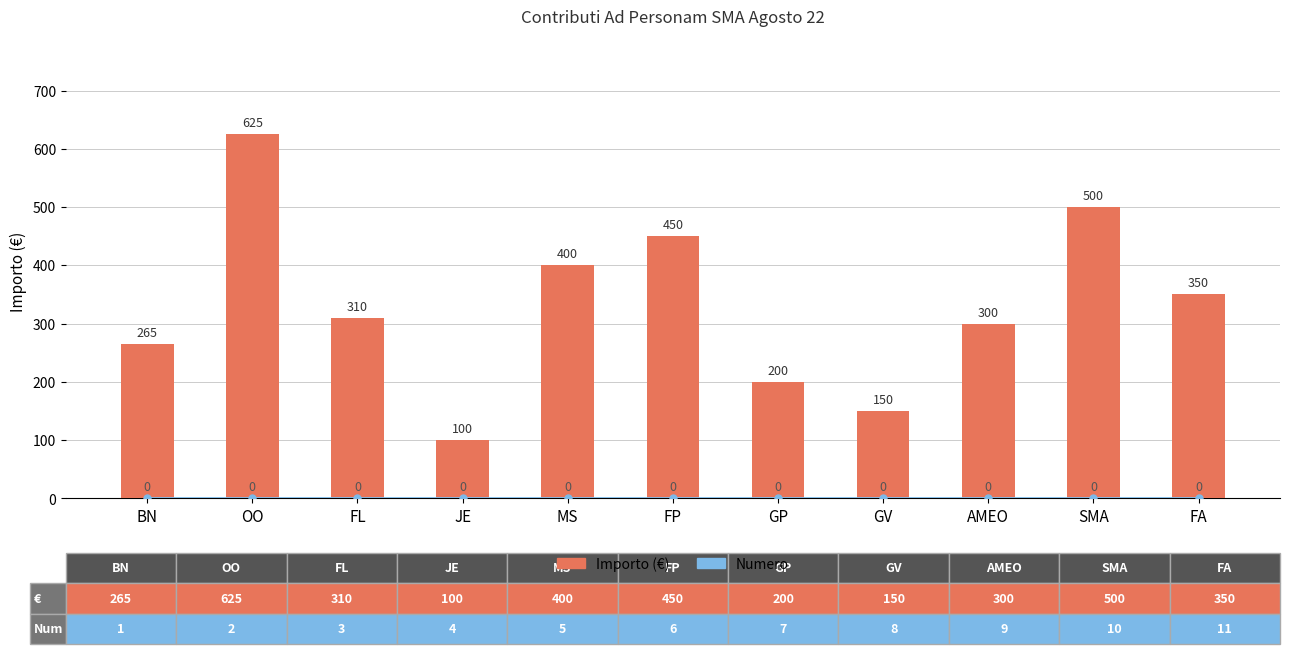

Reading left to right, what are all the values shown in this chart?

Numero: BN=0	OO=0	FL=0	JE=0	MS=0	FP=0	GP=0	GV=0	AMEO=0	SMA=0	FA=0
Importo (€): BN=265	OO=625	FL=310	JE=100	MS=400	FP=450	GP=200	GV=150	AMEO=300	SMA=500	FA=350